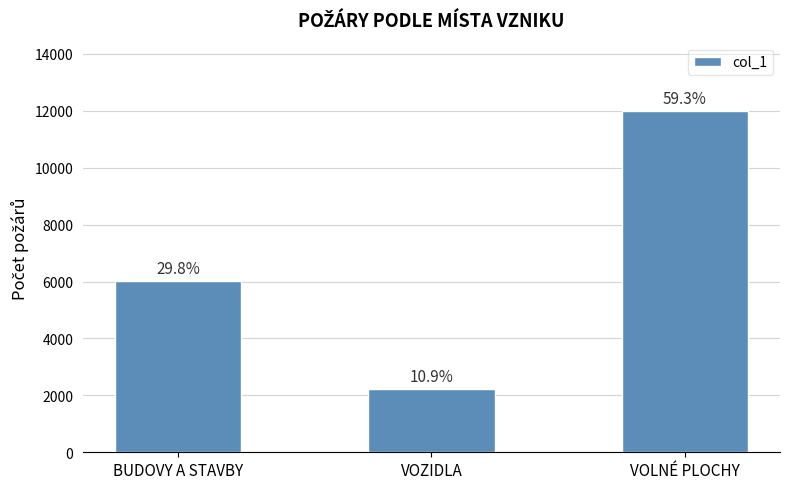

How many bars are there in total?

3